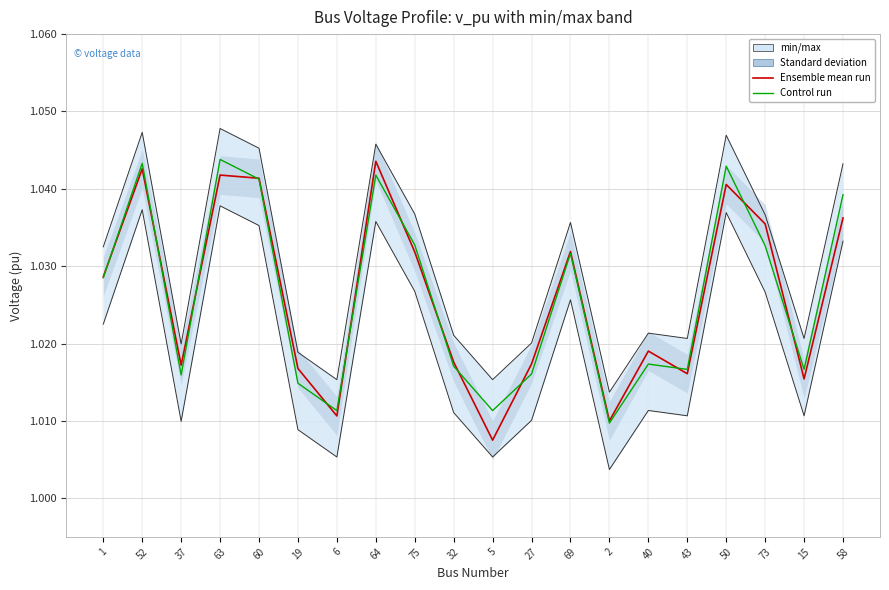

The value of Ensemble mean run at 64 is 1.0. True or false?

True